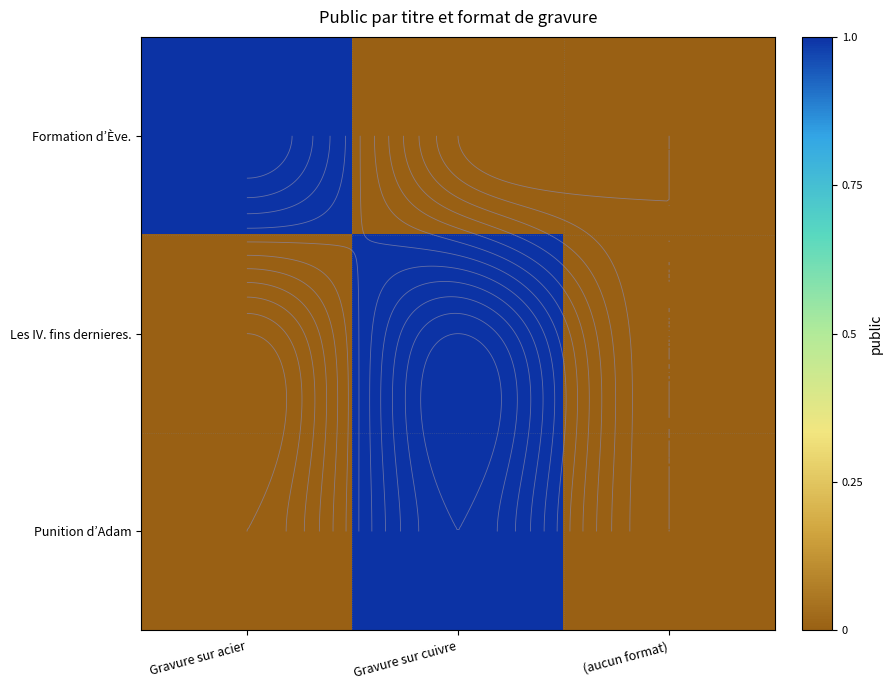

Is the value of Les IV. fins dernieres. at (aucun format) greater than the value of Punition d’Adam at (aucun format)?

No